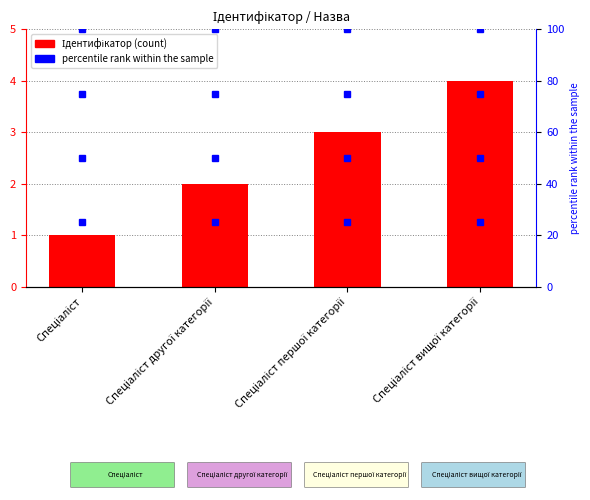

Which series changed the most between Спеціаліст and Спеціаліст першої категорії?

Ідентифікатор